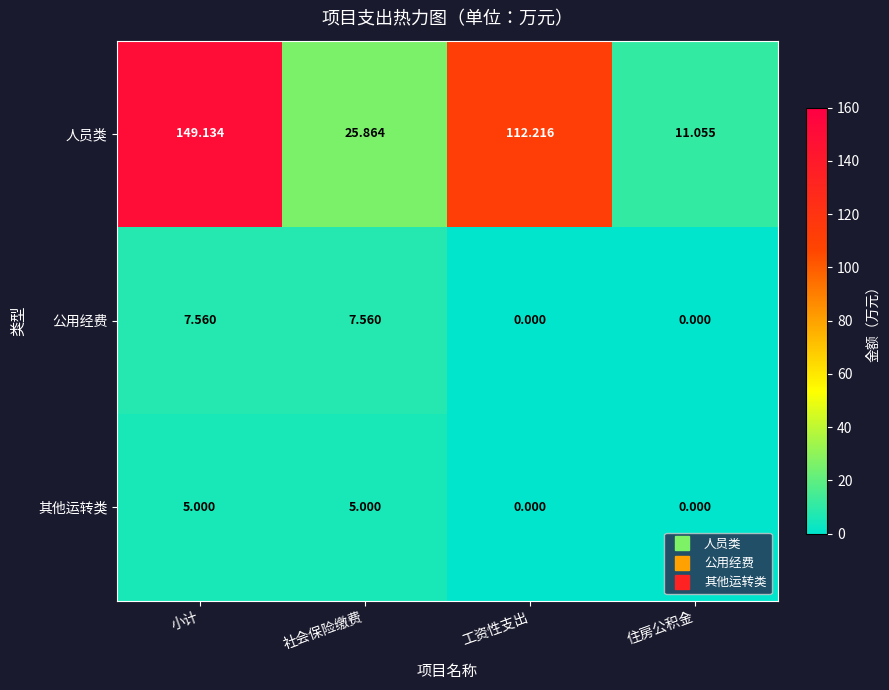

Between 社会保险缴费 and 工资性支出, which series saw the biggest shift?

人员类